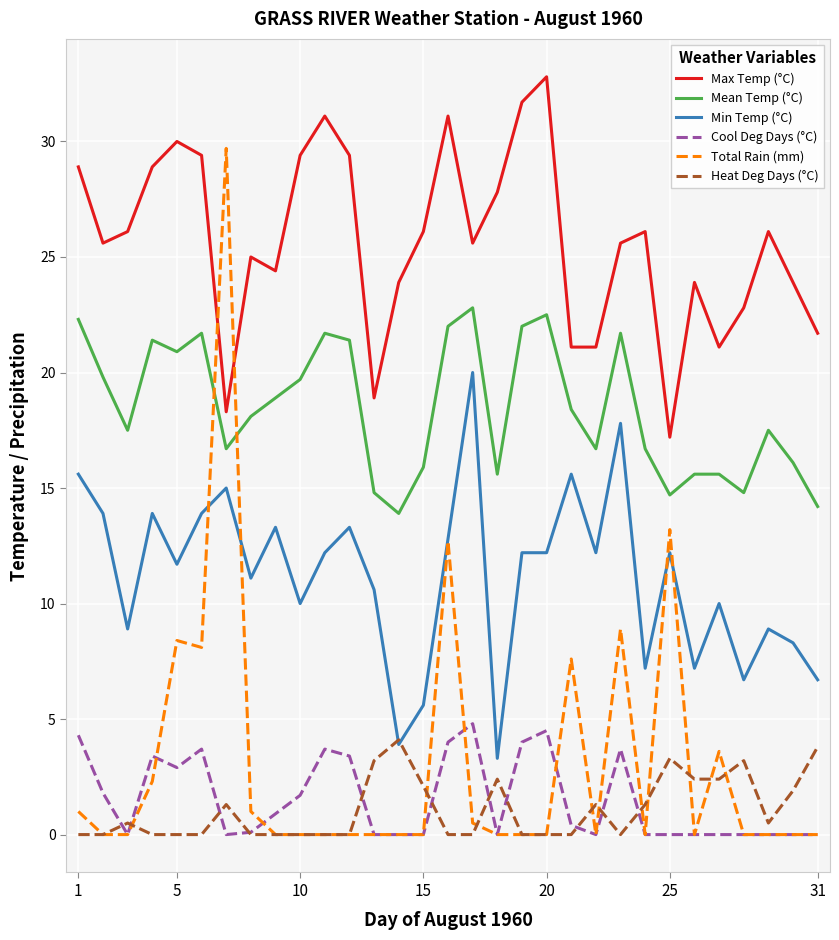

True or false: Min Temp (°C) and Max Temp (°C) cross at least once.

False